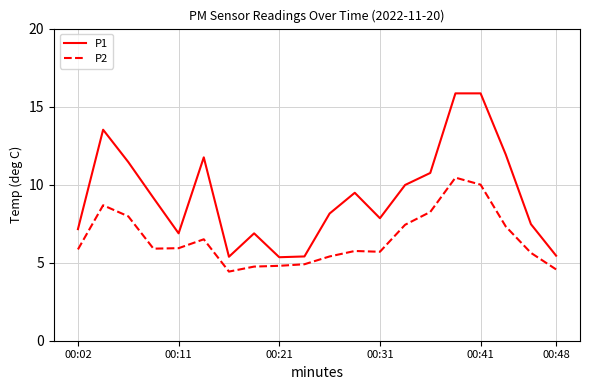

True or false: P1 has more than 2 points higher than both neighbors.

True